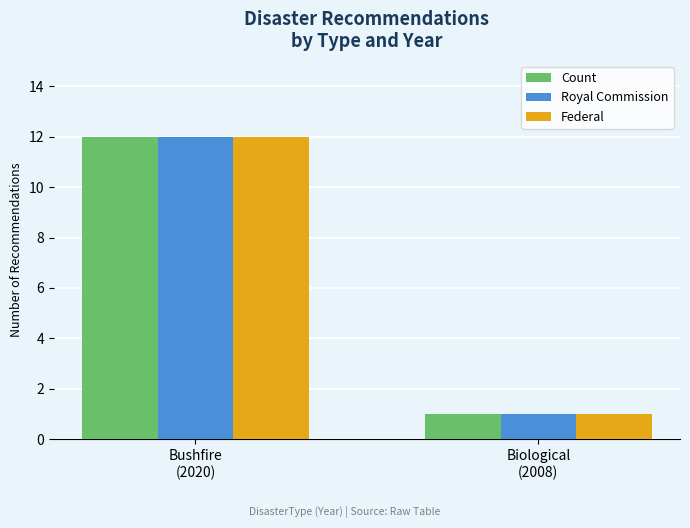

Reading right to left, what are all the values shown in this chart?

Count: 1	12
Royal Commission: 1	12
Federal: 1	12